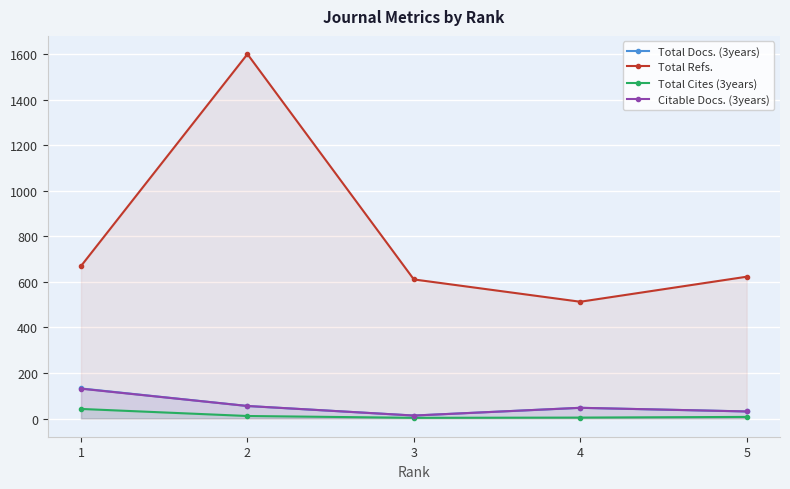

Is it true that Total Cites (3years) equals 9 at 5?

False